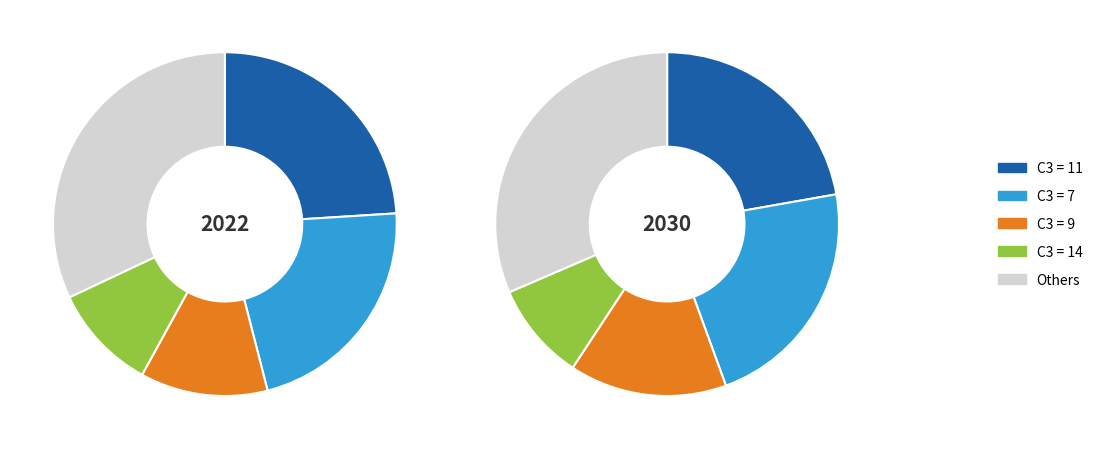

Combined, do 4 and 7 account for over 50%?

No